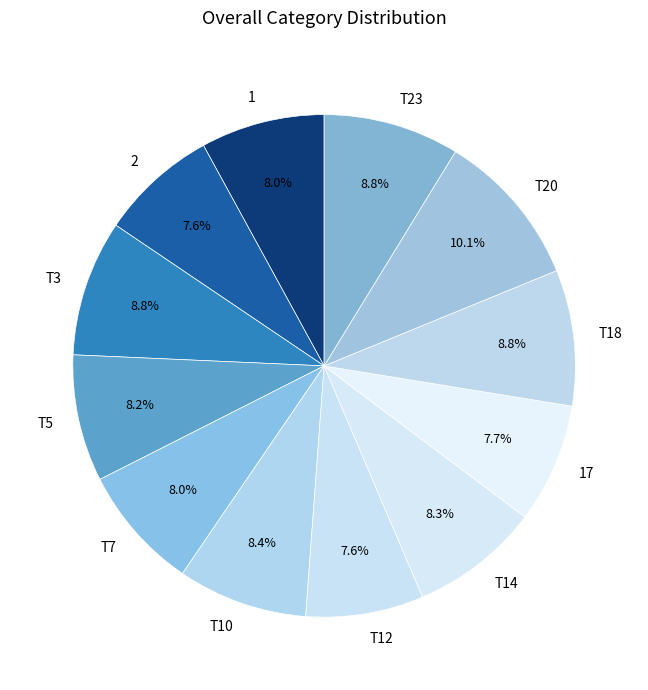

Combined, do T7 and T12 account for over 50%?

No